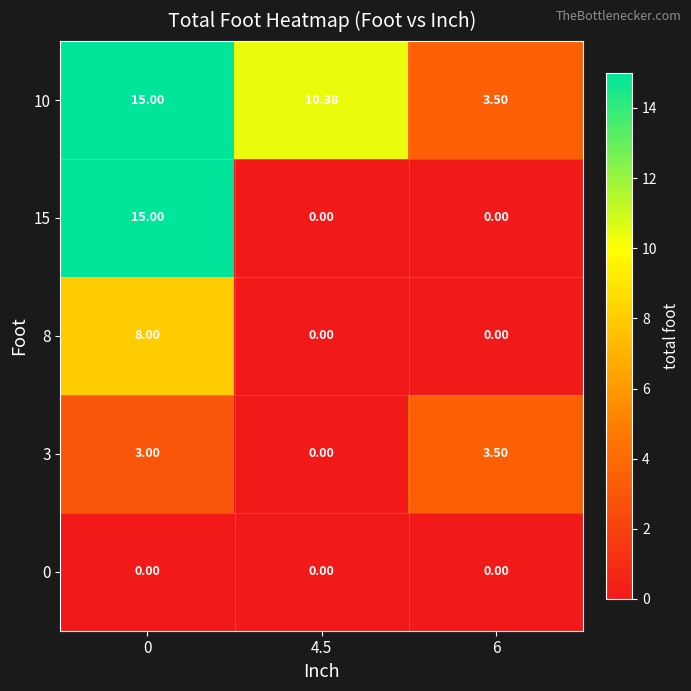

What is the total value across all series at 6?

7.0